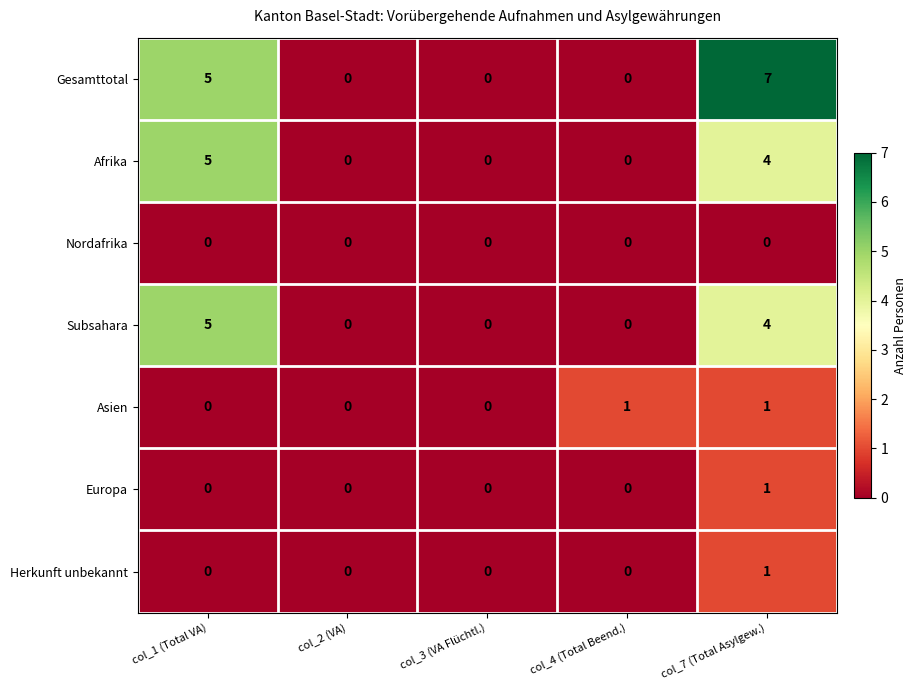

What is the highest value of the Subsahara series?

5